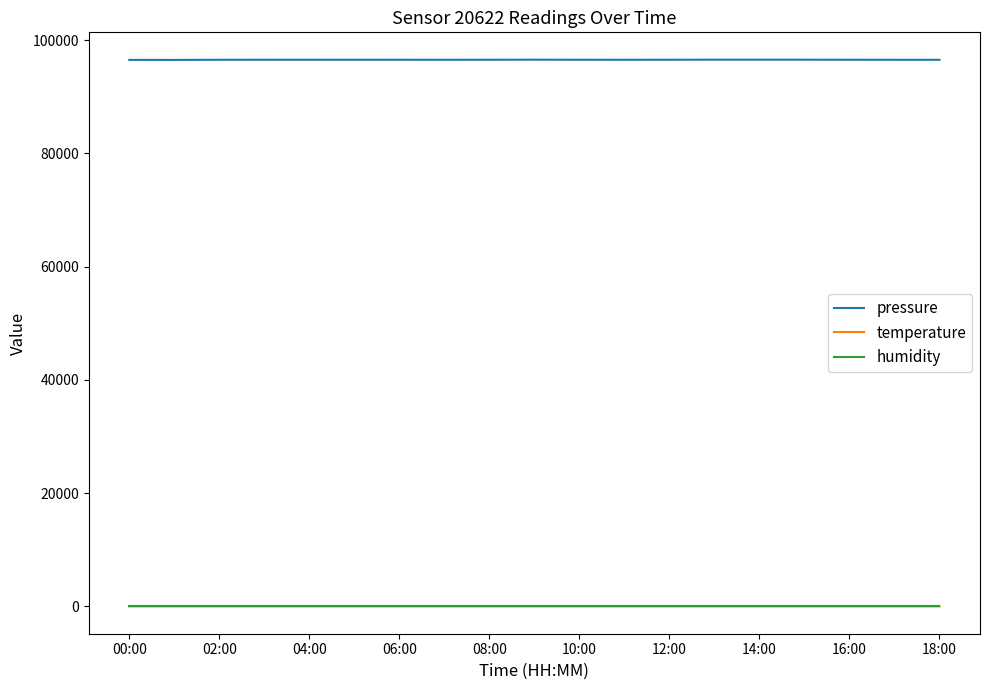

What is the difference between the second highest and second lowest values in the temperature series?

0.4